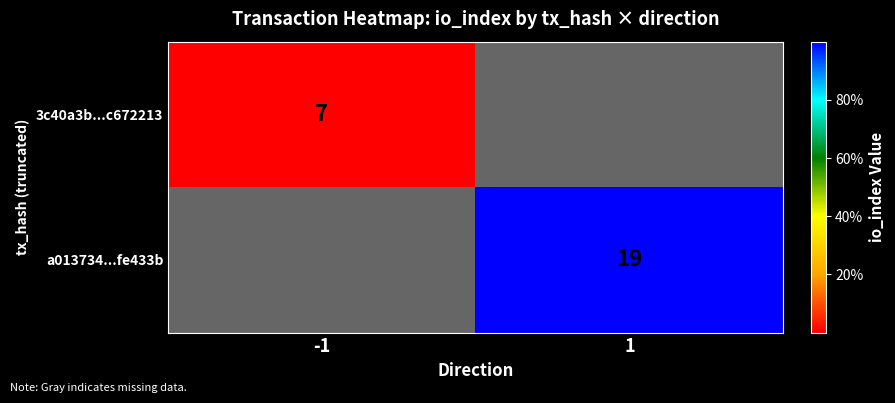

The value of 3c40a3b...c672213 at -1 is 3. True or false?

False